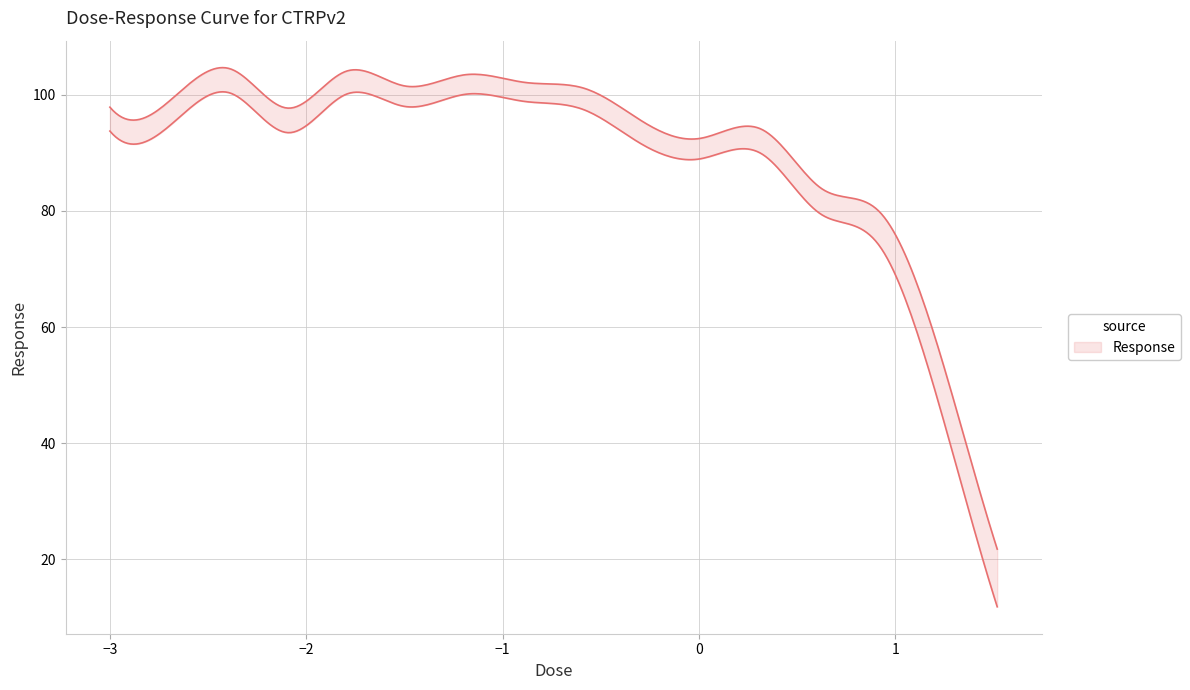

Does the chart have visible grid lines?

Yes